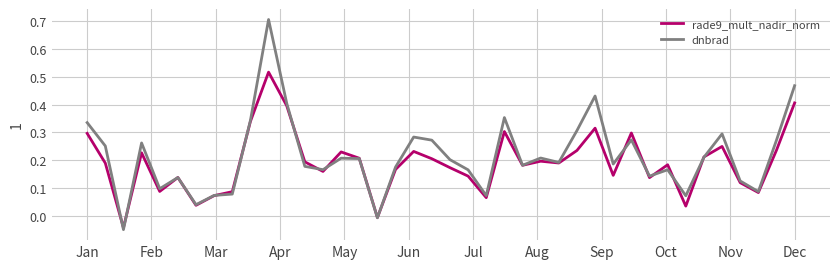

At how many categories does at least one series exceed 0?

38